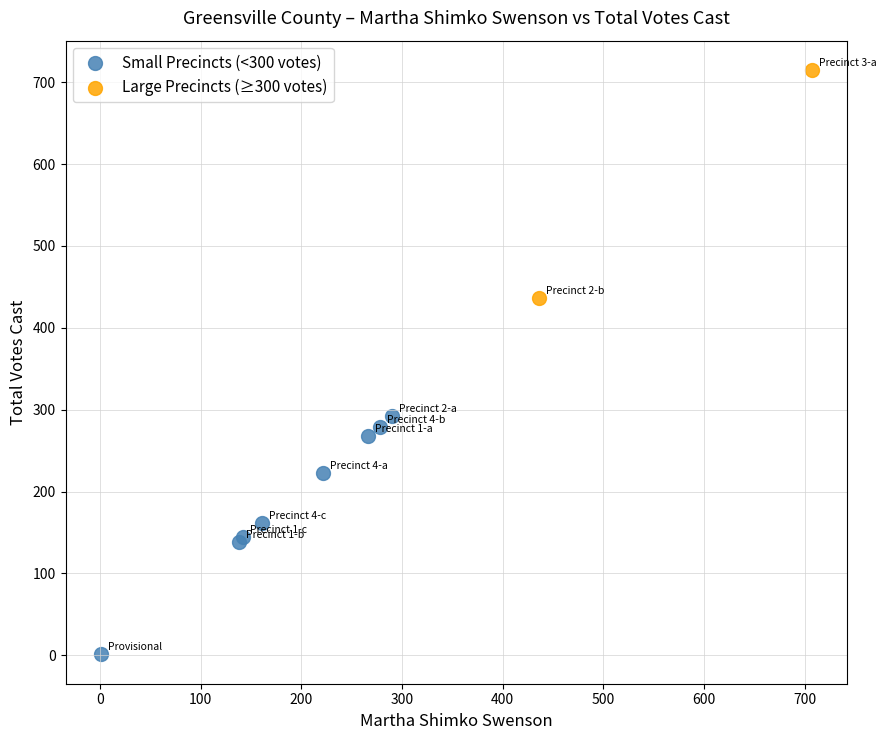

What are all the series names shown in the legend?

Small Precincts (<300 votes), Large Precincts (≥300 votes)